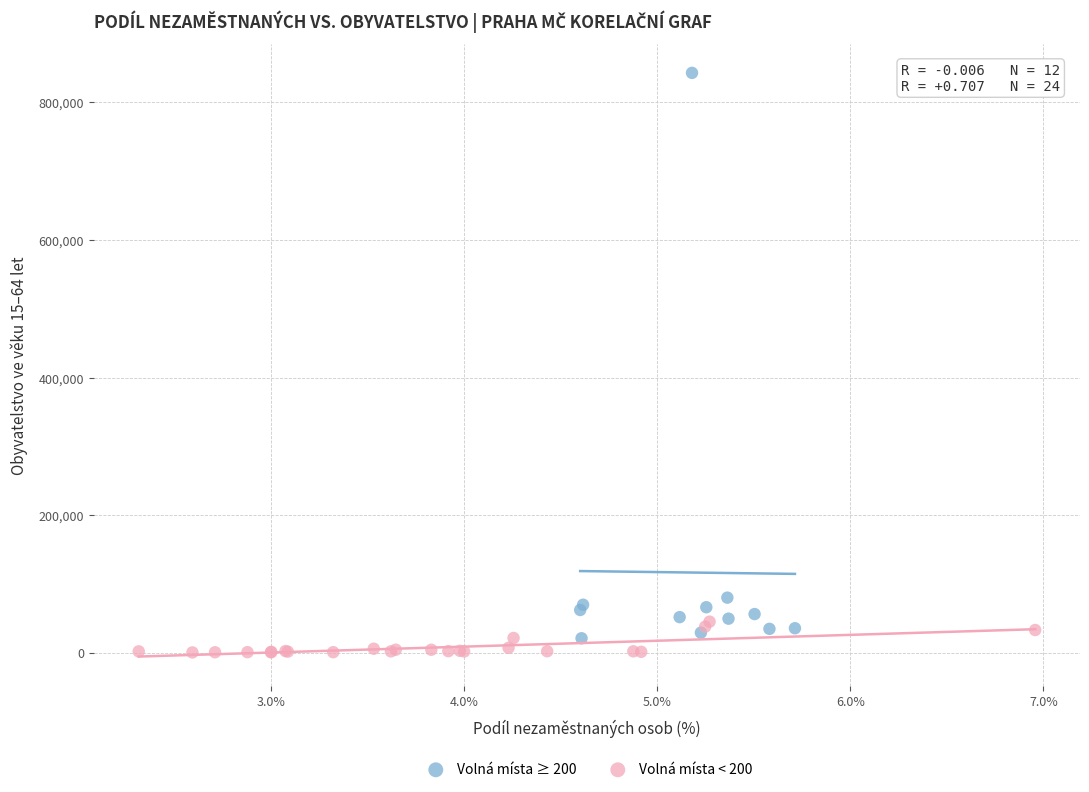

Which series reaches the minimum Y coordinate?

Volná místa < 200